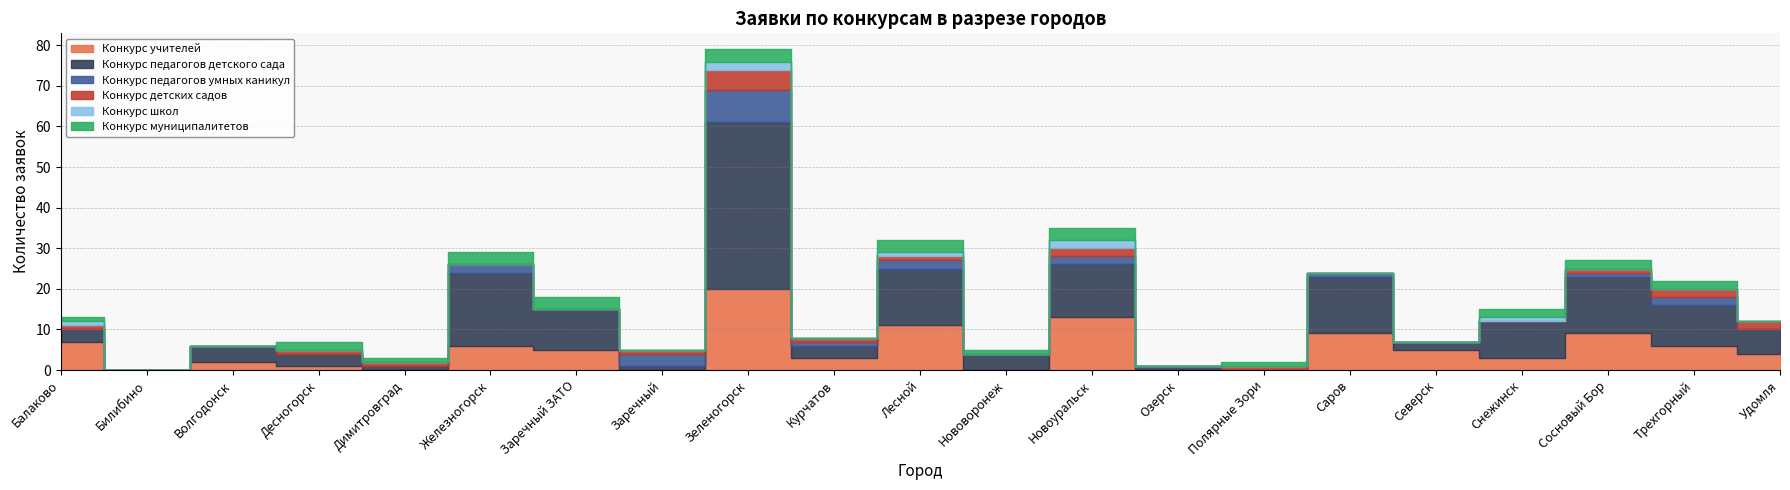

List the labels in order of Конкурс муниципалитетов value, smallest first.

Билибино, Волгодонск, Заречный, Курчатов, Озерск, Саров, Северск, Удомля, Балаково, Димитровград, Нововоронеж, Полярные Зори, Десногорск, Снежинск, Сосновый Бор, Трехгорный, Железногорск, Заречный ЗАТО, Зеленогорск, Лесной, Новоуральск